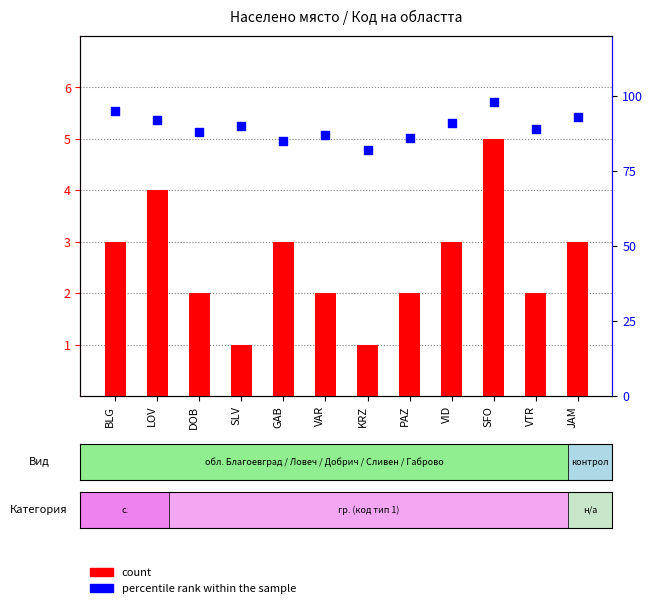

Which series contains the highest Y value?

percentile rank within the sample